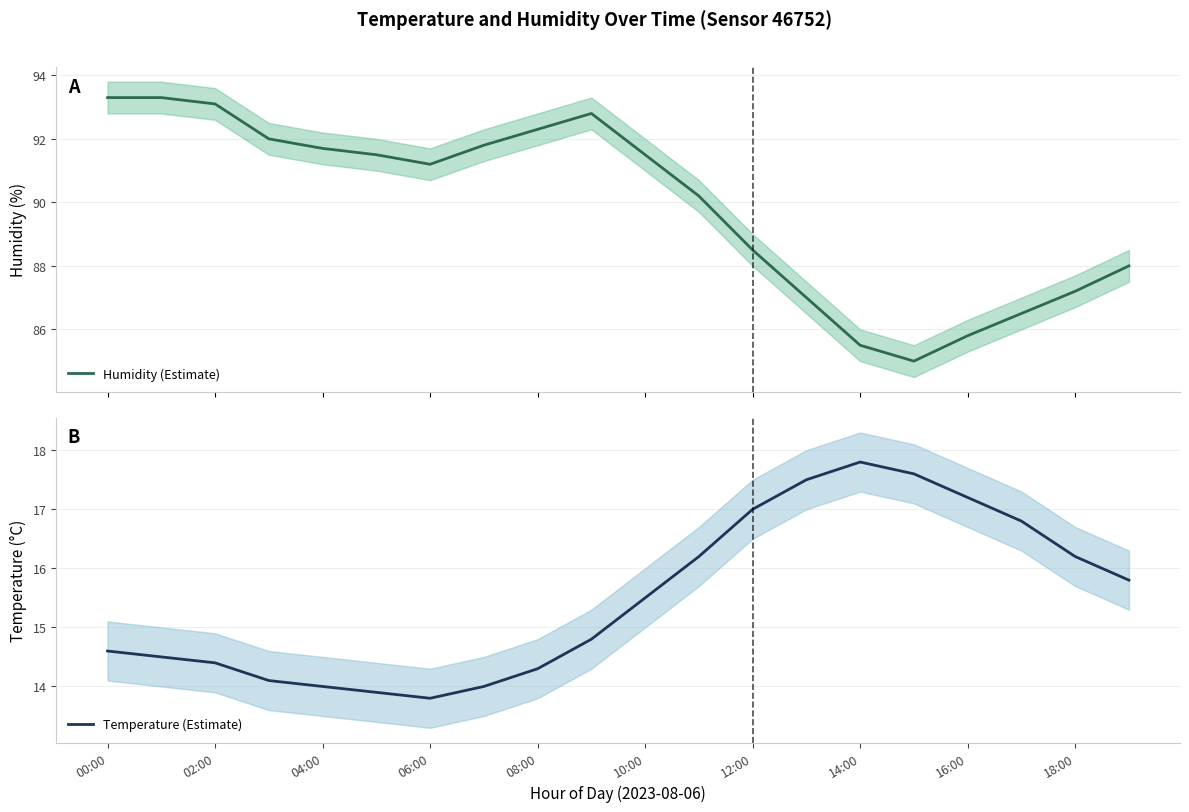

What is the maximum value for Humidity (Estimate)?

93.3